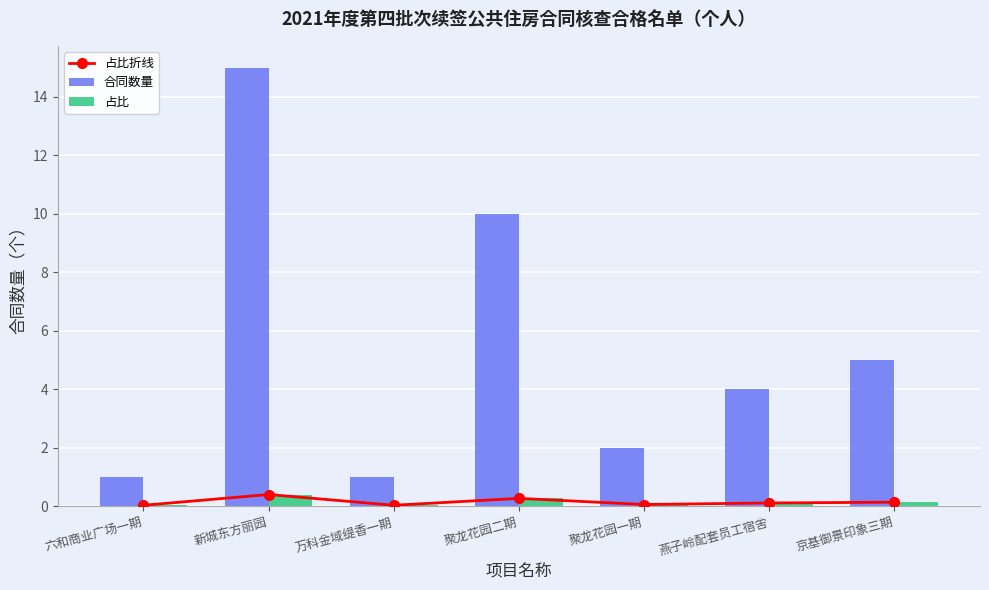

Between 新城东方丽园 and 万科金域缇香一期, which series saw the biggest shift?

合同数量